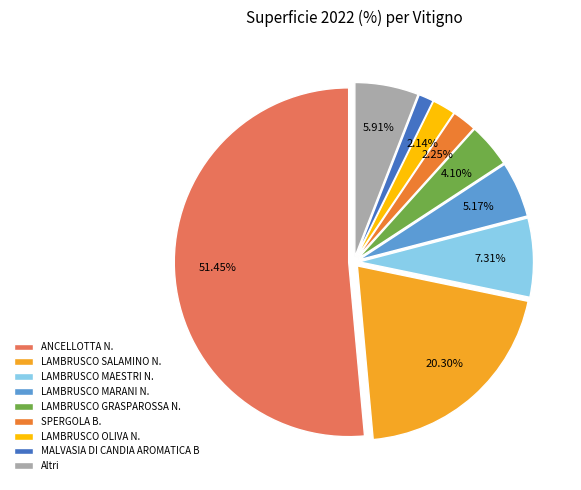

The SPERGOLA B. slice represents 2% of the pie. True or false?

True